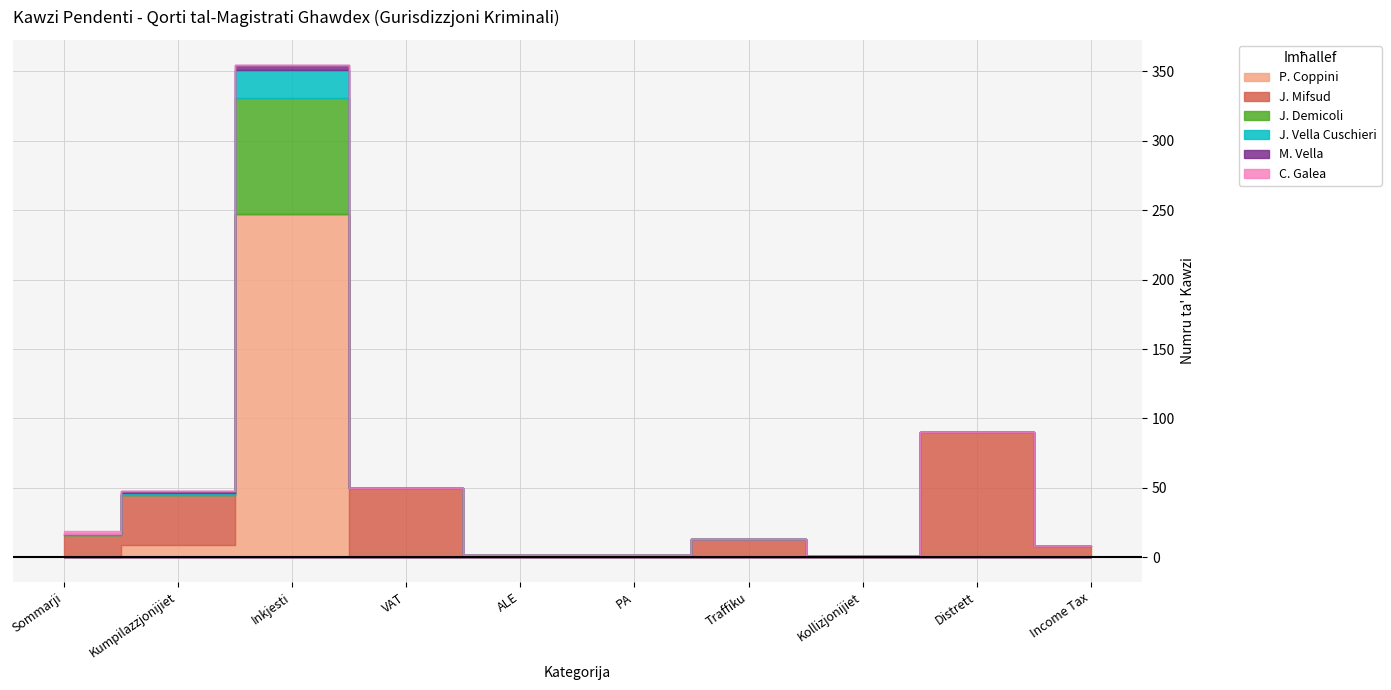

What is the value of the J. Mifsud point at the 8th from the left?

1